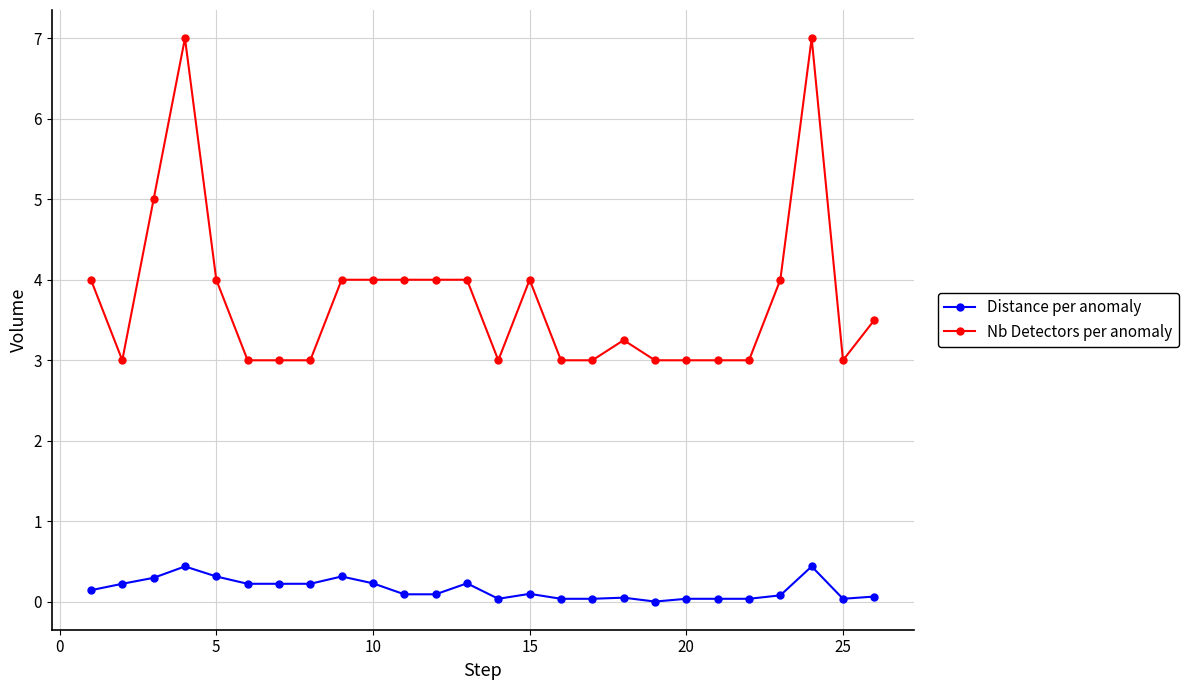

True or false: Distance per anomaly and Nb Detectors per anomaly intersect in this chart.

False